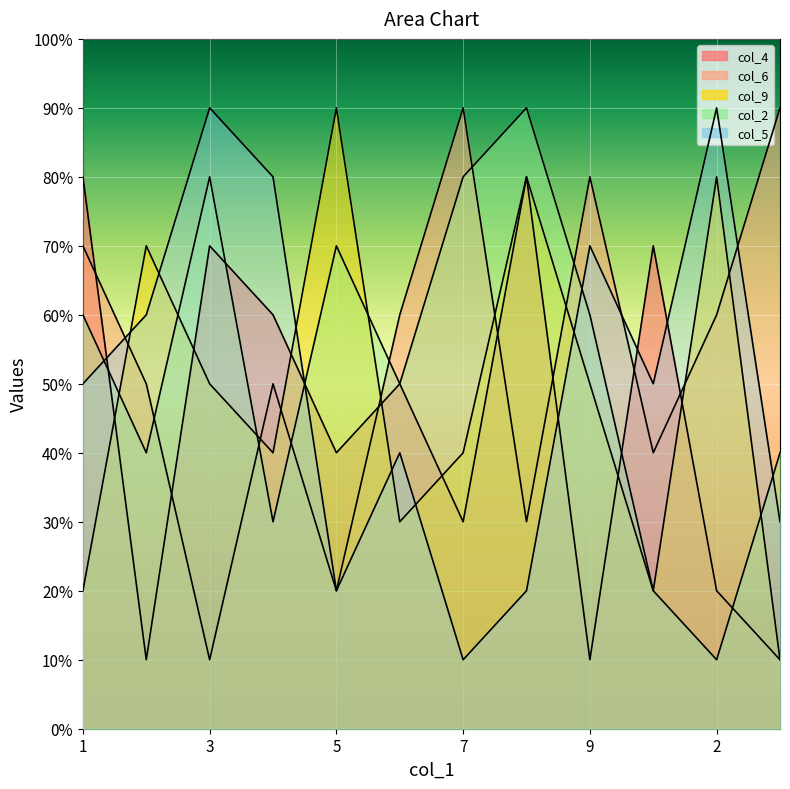

Which series has the largest total across all categories?

col_6